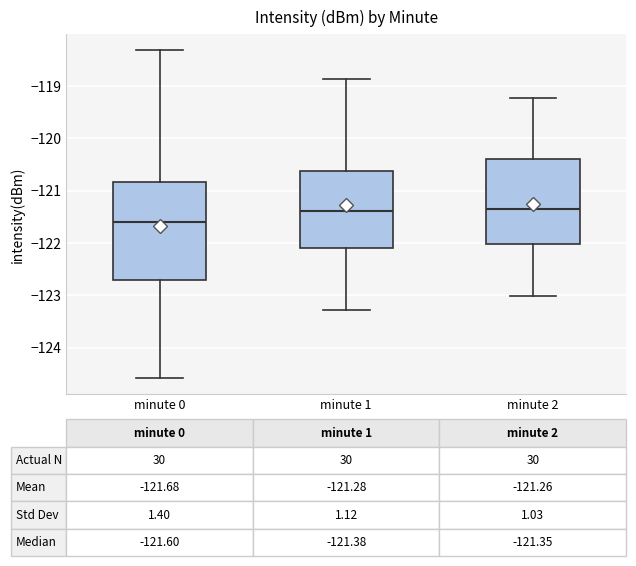

Comparing the boxes themselves (not the whiskers), which one is the tallest?

minute 0